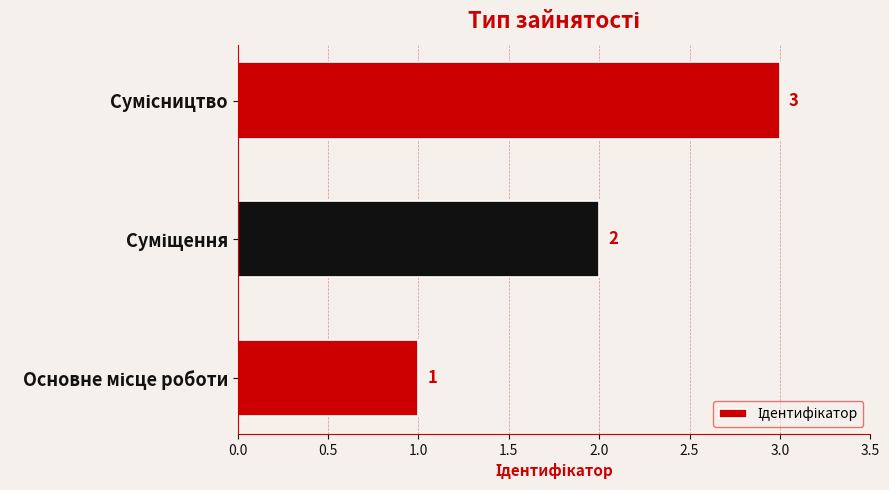

What is the maximum value shown in the chart?

3